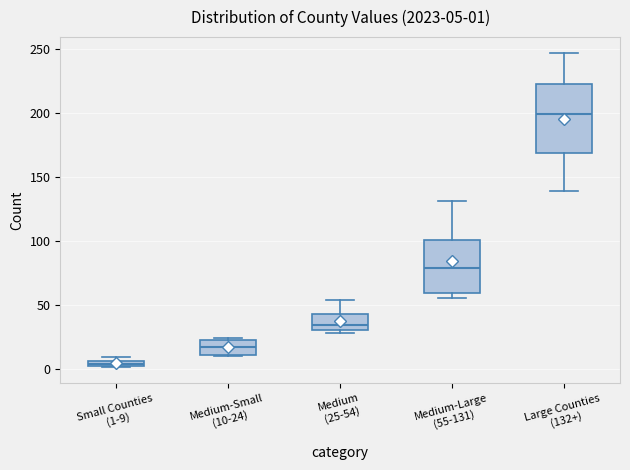

Which box's median line is the highest?

Large Counties (132+)